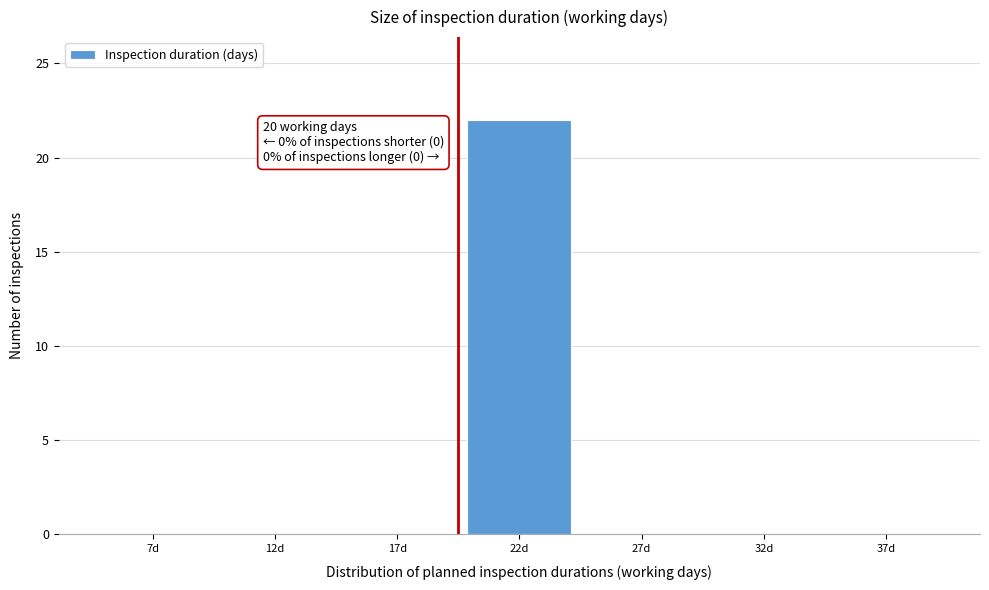

Reading left to right, list all the values displayed in this chart.

7d=0	12d=0	17d=0	22d=22	27d=0	32d=0	37d=0